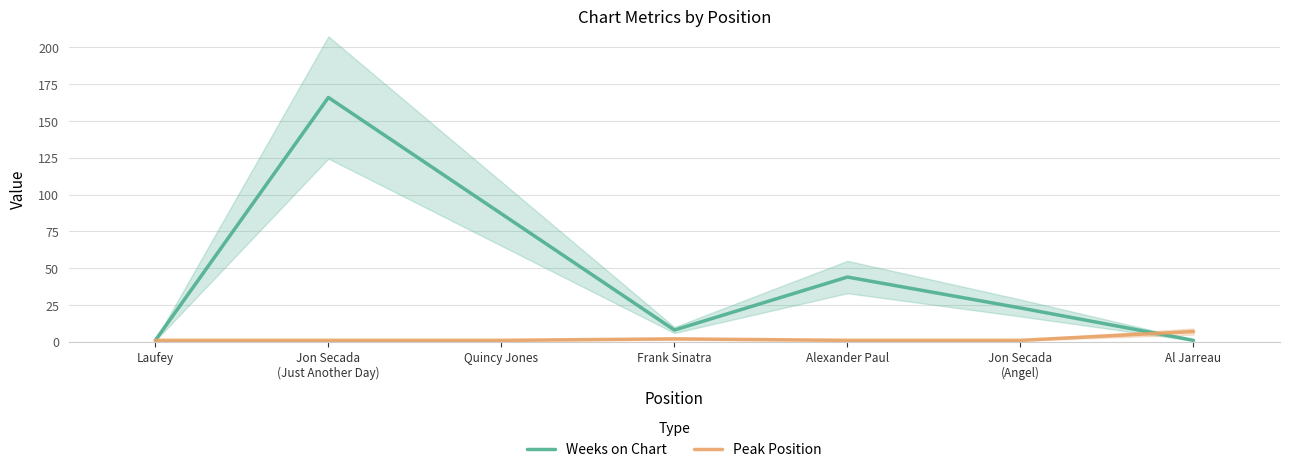

Is the value of Peak Position at Quincy Jones greater than the value of Weeks on Chart at Laufey?

No